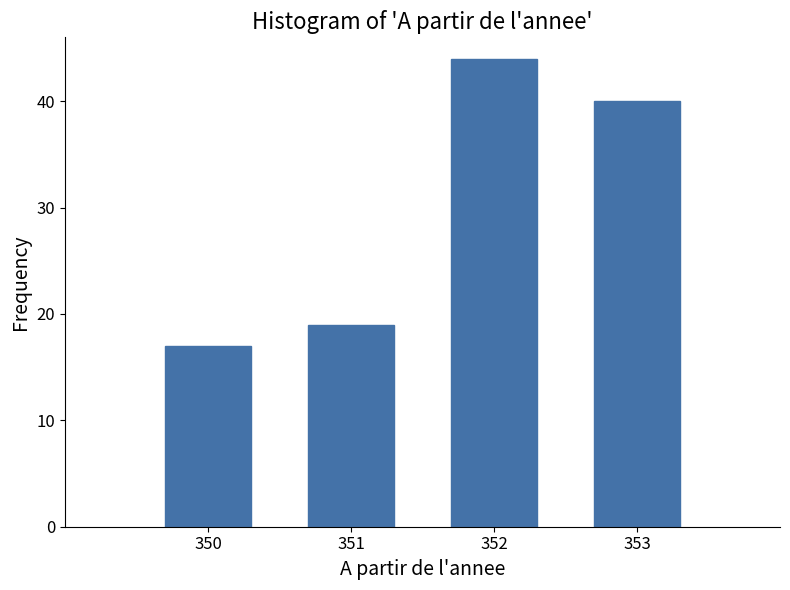

Reading right to left, what are all the values shown in this chart?

40	44	19	17